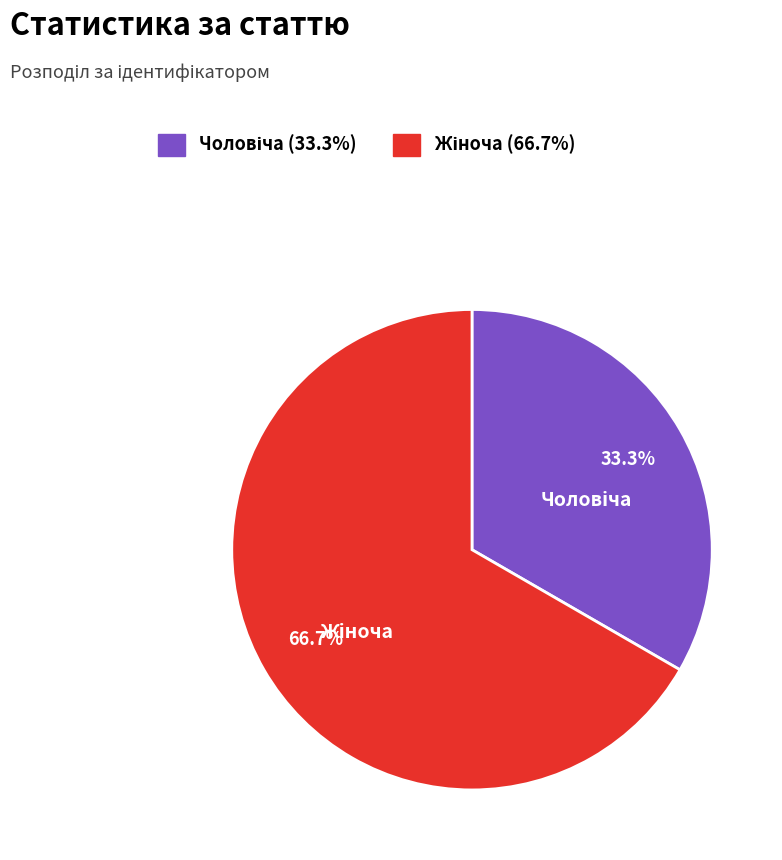

Does any single category account for the majority?

Yes